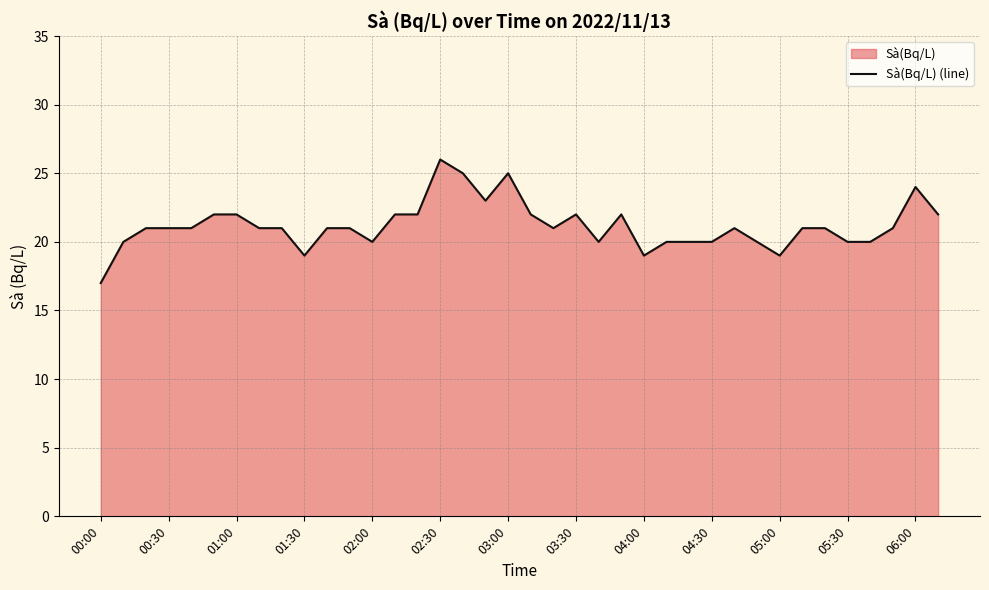

The value at 02:30 is 26. True or false?

True